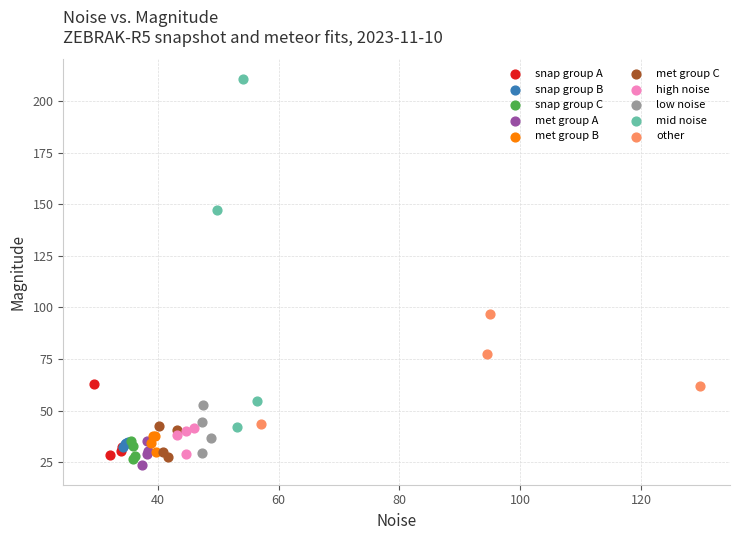

Which series contains the highest Y value?

mid noise